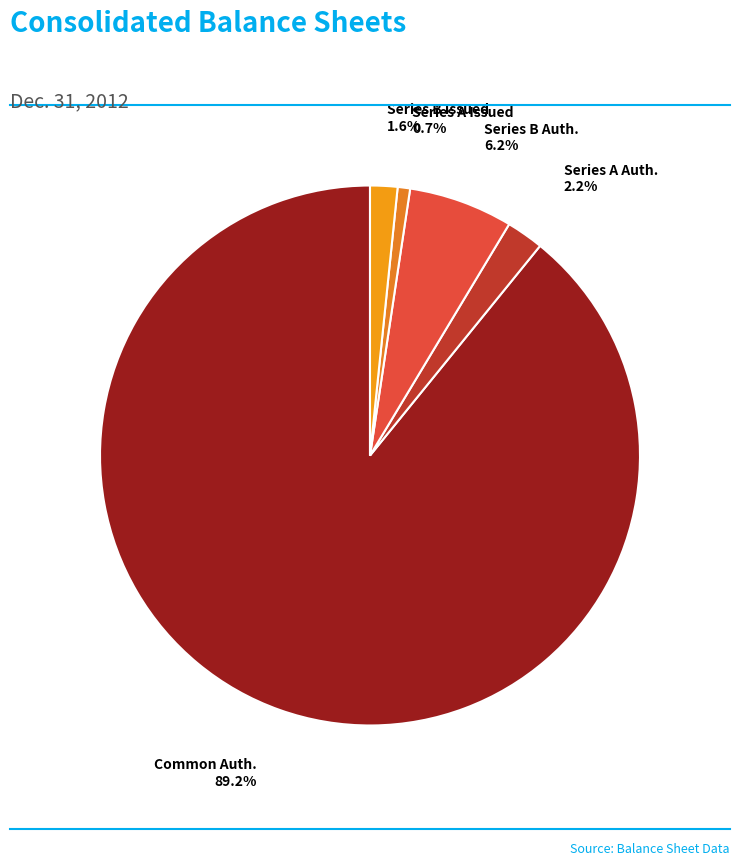

Which category has the smallest portion of the pie?

Series A Preferred, shares issued